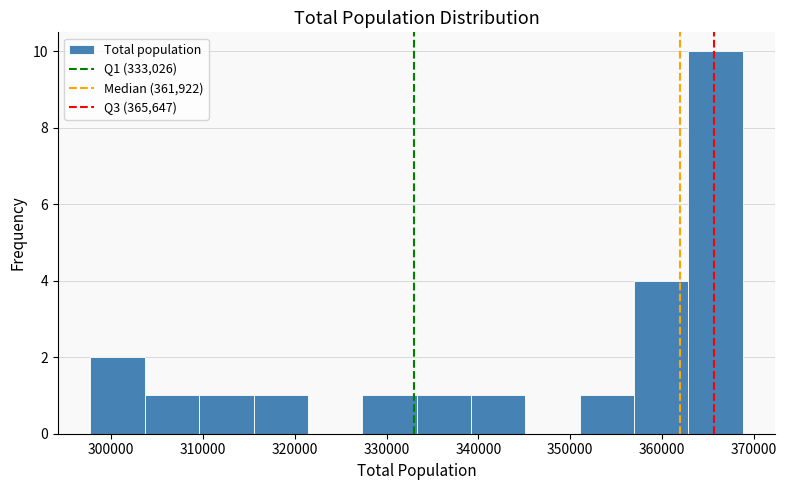

Over which range of the x-axis is the bar tallest?

363000 to 369000